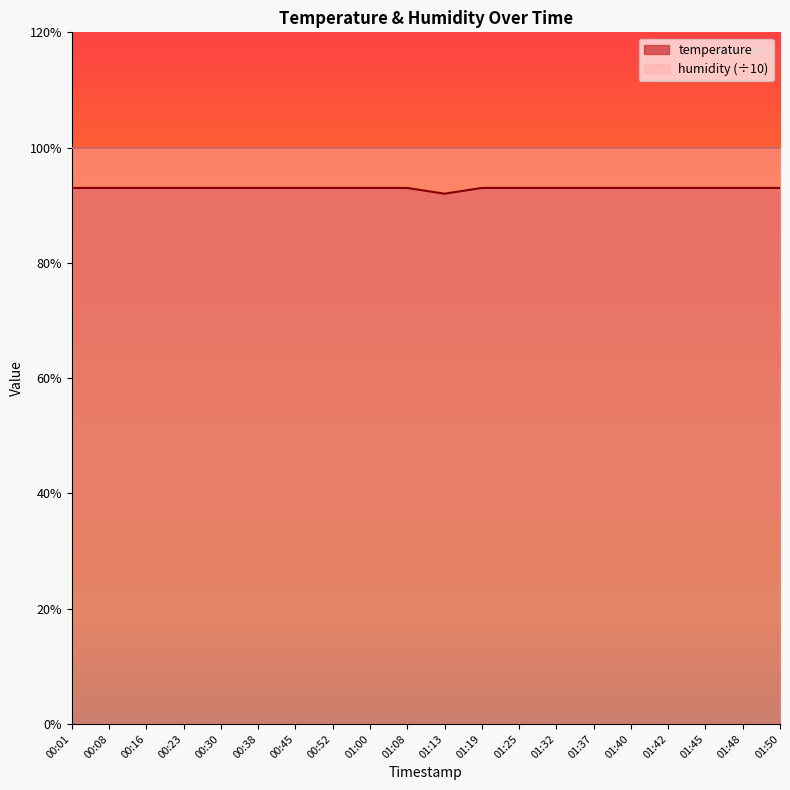

Reading left to right, extract all data points from this chart.

00:01=9.3	00:08=9.3	00:16=9.3	00:23=9.3	00:30=9.3	00:38=9.3	00:45=9.3	00:52=9.3	01:00=9.3	01:08=9.3	01:13=9.2	01:19=9.3	01:25=9.3	01:32=9.3	01:37=9.3	01:40=9.3	01:42=9.3	01:45=9.3	01:48=9.3	01:50=9.3